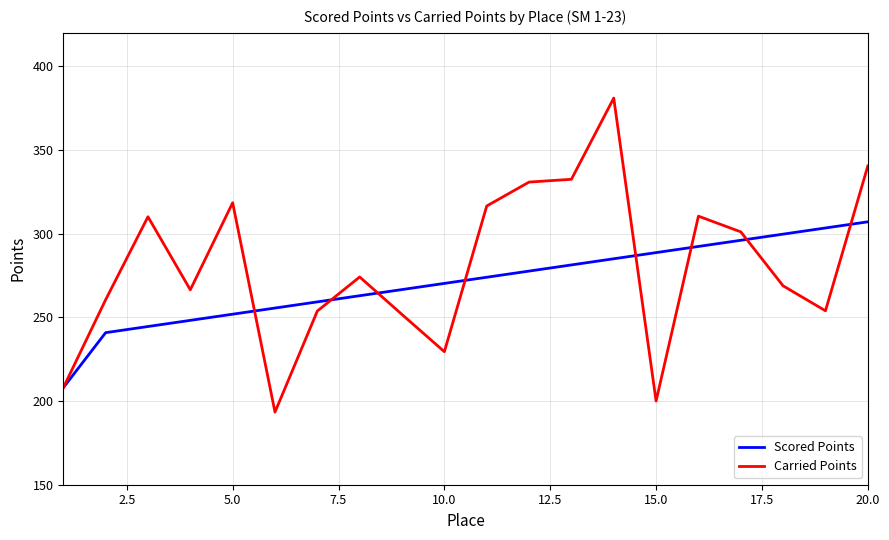

Rank the series by their maximum value, from lowest to highest.

Scored Points, Carried Points